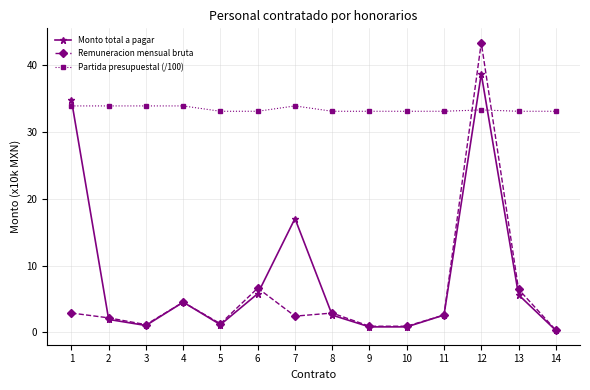

True or false: Partida presupuestal (/100) has a value of 33.1 at 10.

True